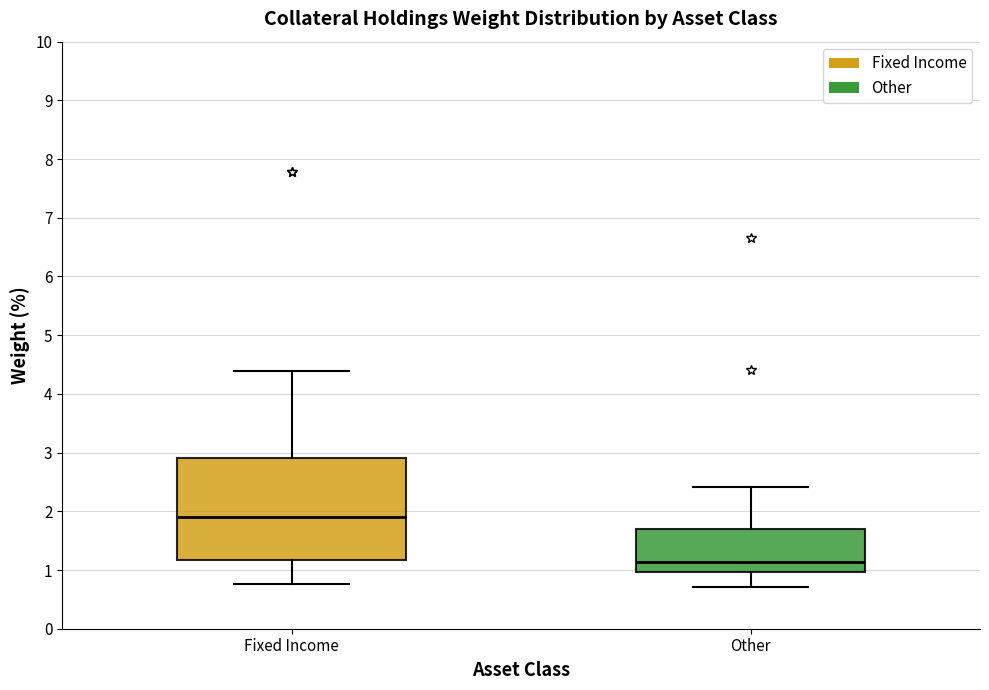

Which box's median line is the lowest?

Other